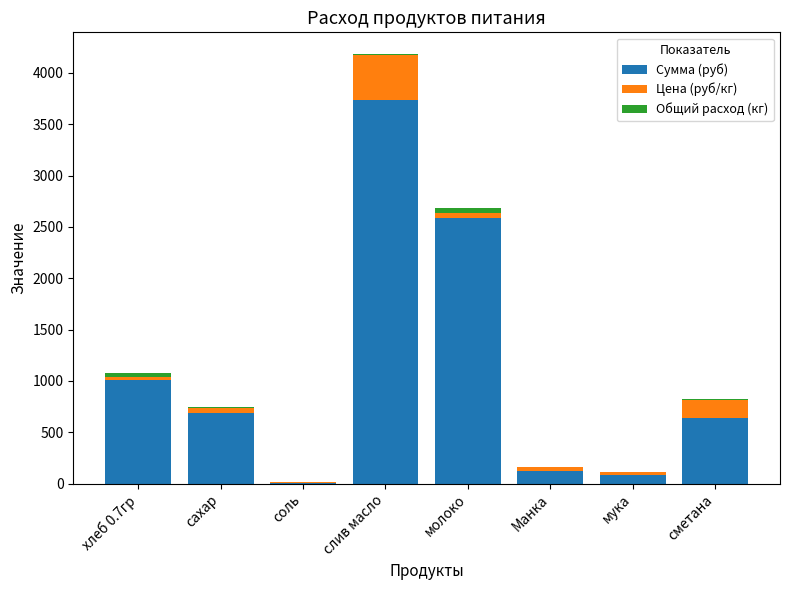

The Сумма (руб) series shows 1087.2 at молоко. True or false?

False